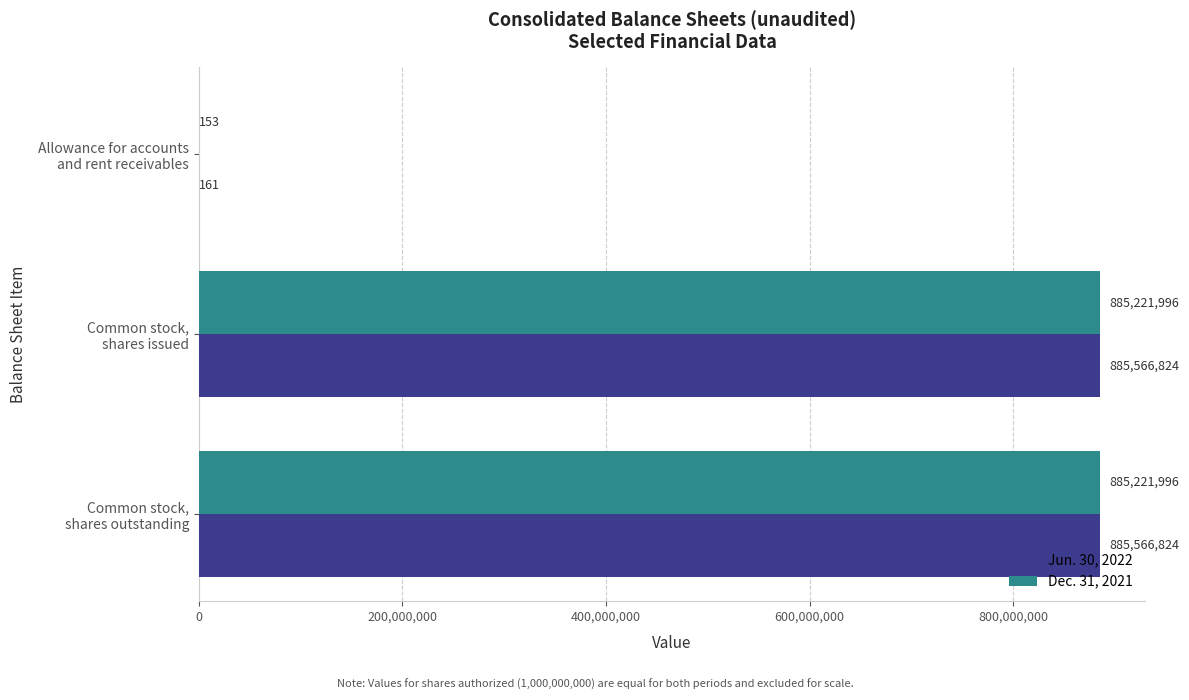

Which series has the largest total across all categories?

Jun. 30, 2022